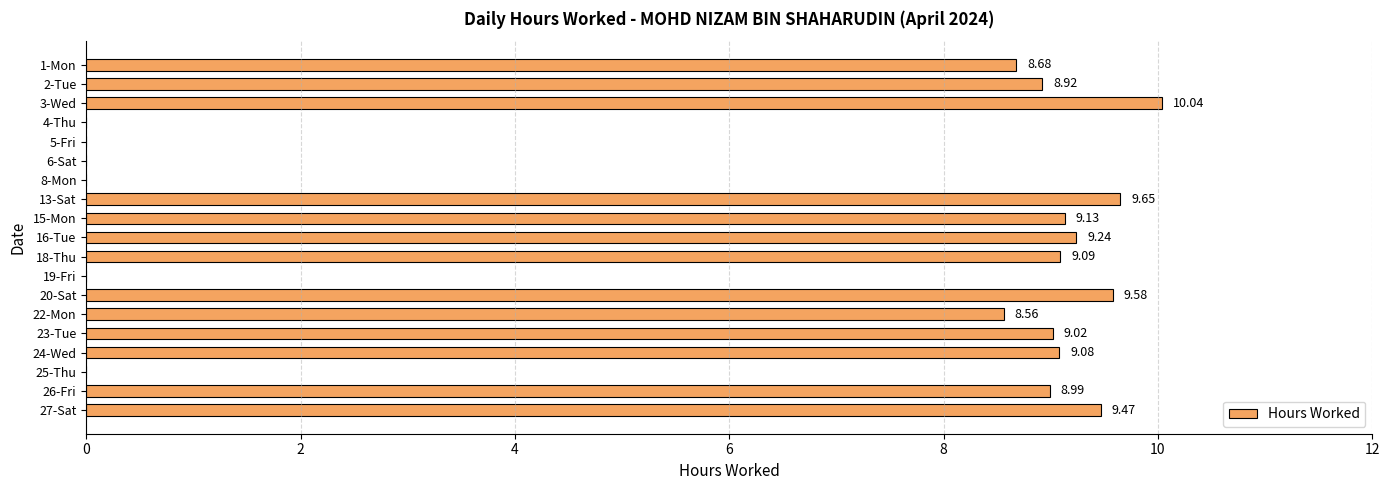

Which has a higher value, 4-Thu or 27-Sat?

27-Sat